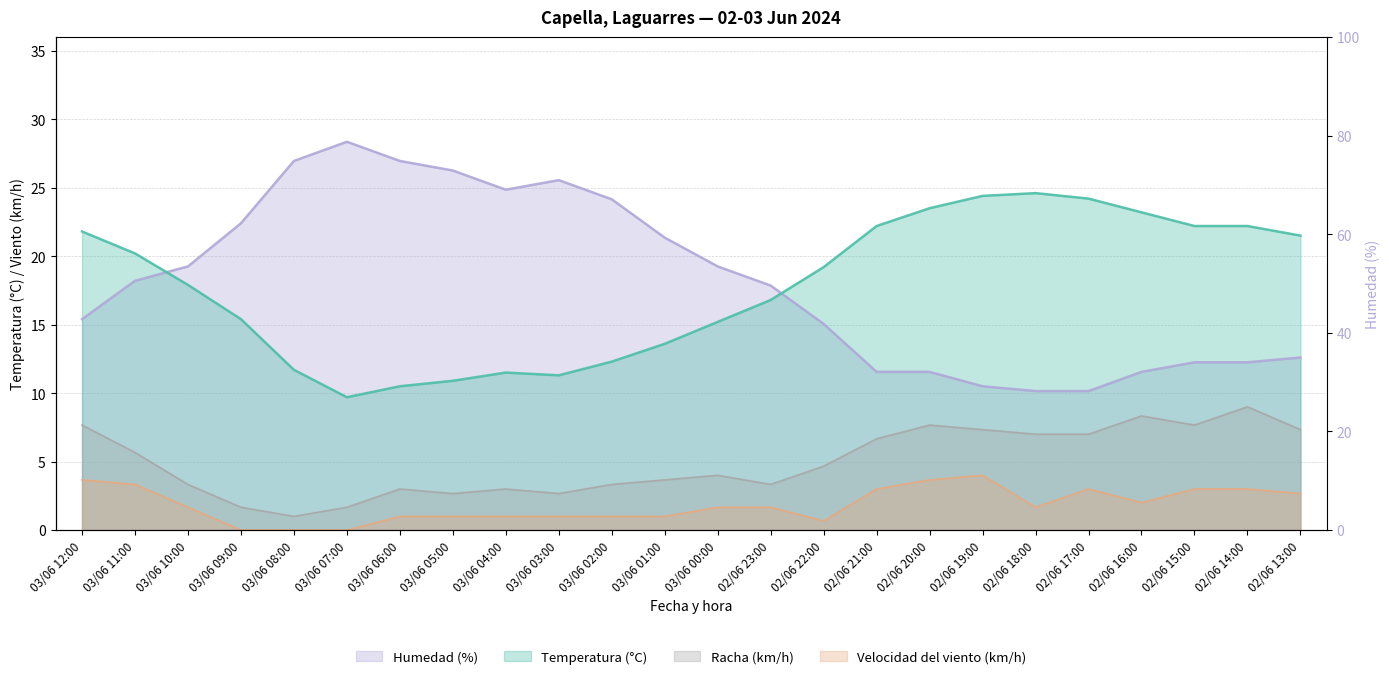

What are all the series names shown in the legend?

Temperatura (°C), Humedad (%), Velocidad del viento (km/h), Racha (km/h)